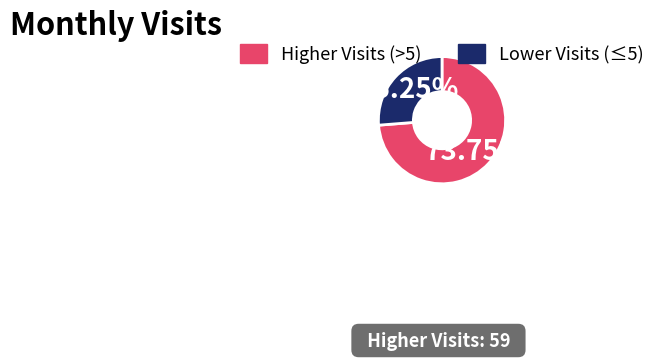

Does any single category account for the majority?

Yes